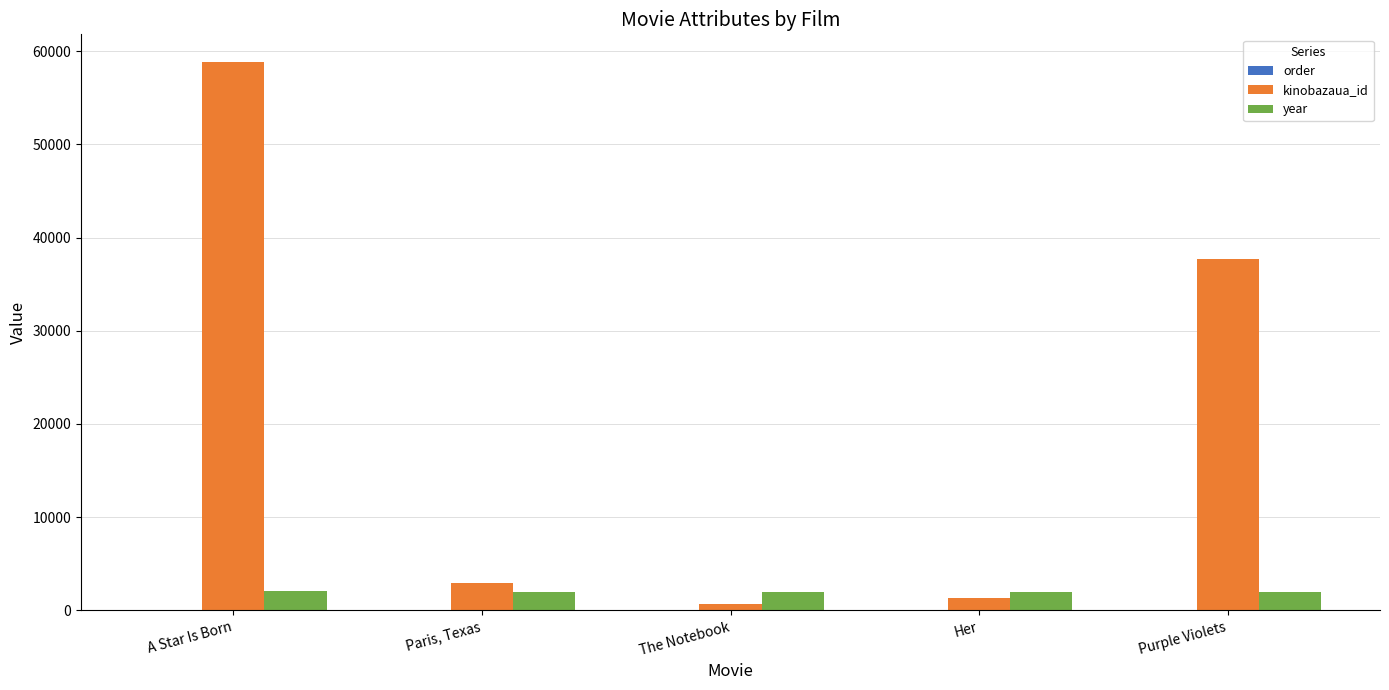

What is the total value across all series at A Star Is Born?

60876